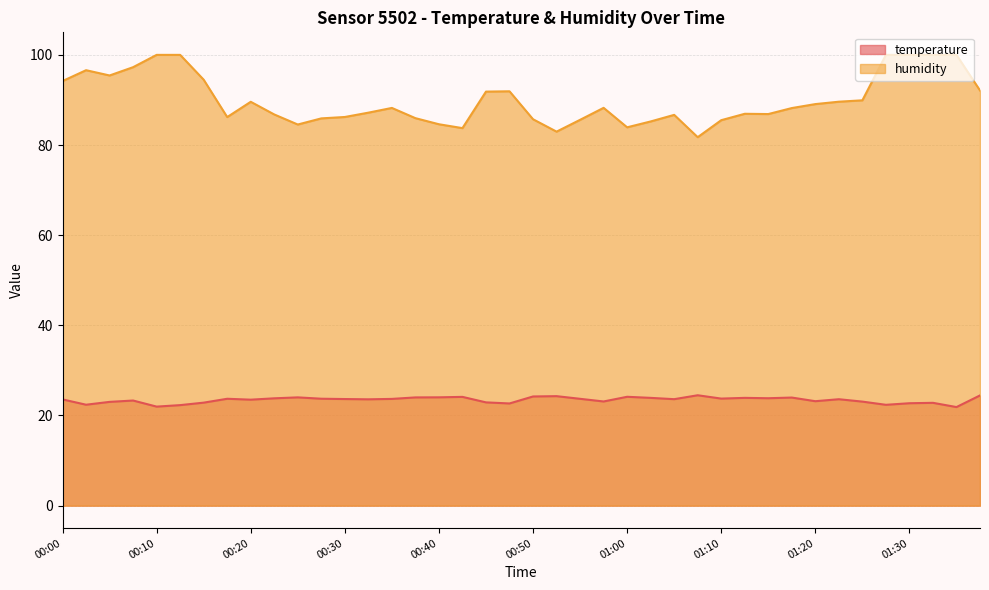

How many data points in humidity are above 88?

21